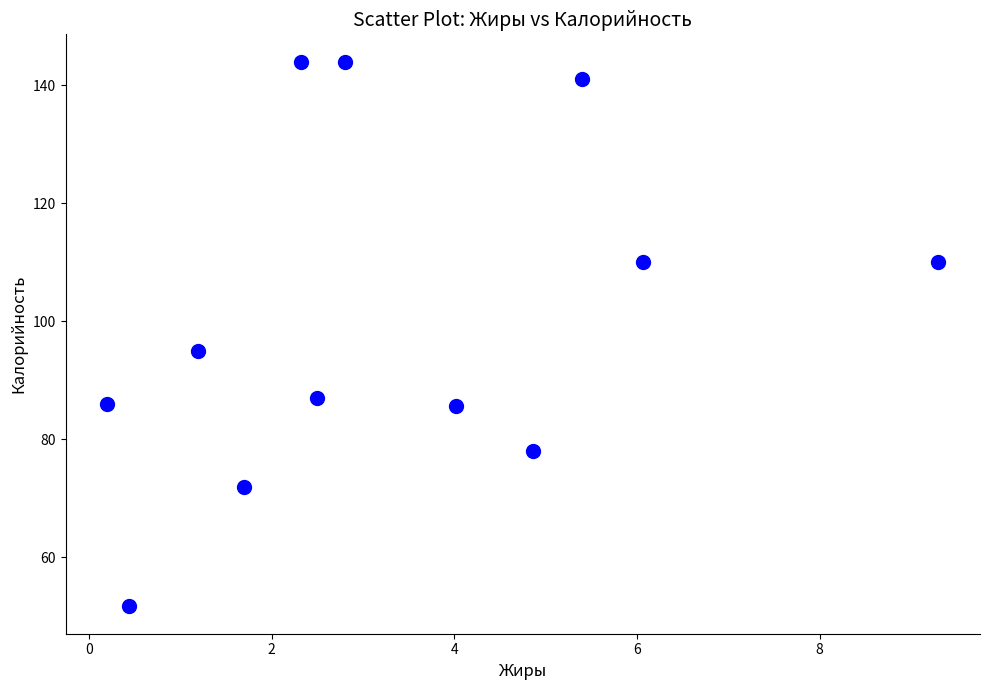

What Y value in the scatter plot is closest to 97?

95.0